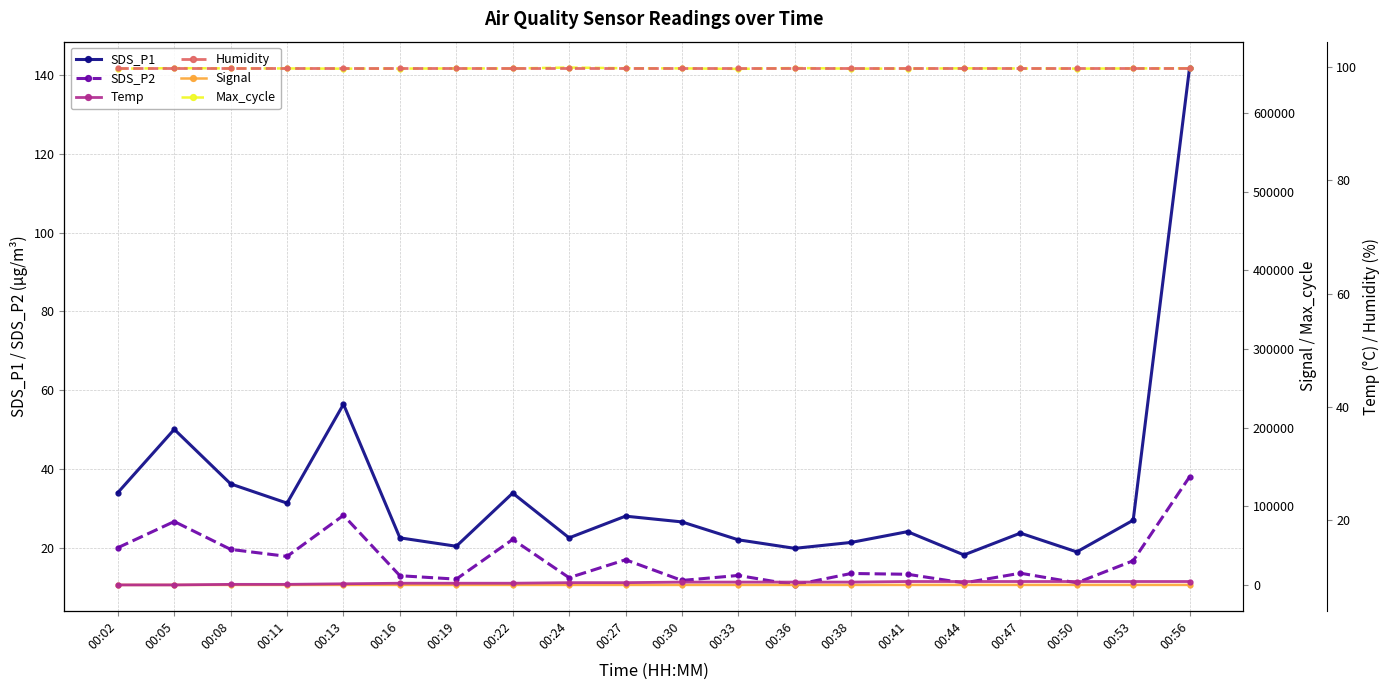

Which category has the highest value in the Temp series?

00:41